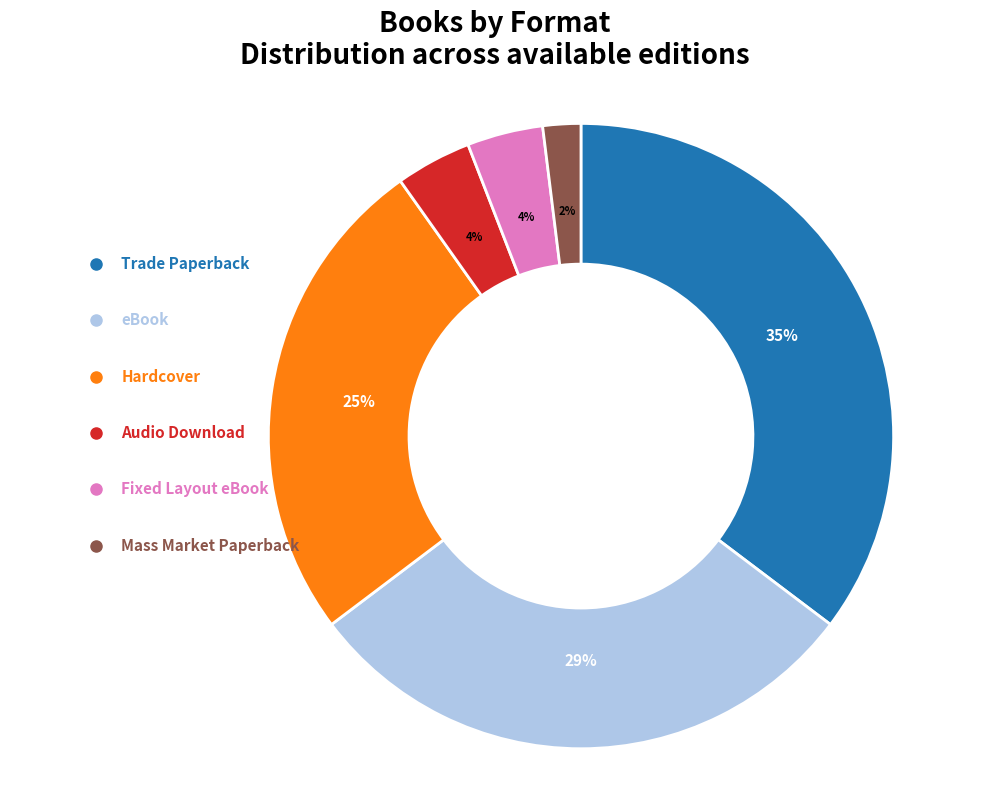

Is there a majority slice in this chart?

No